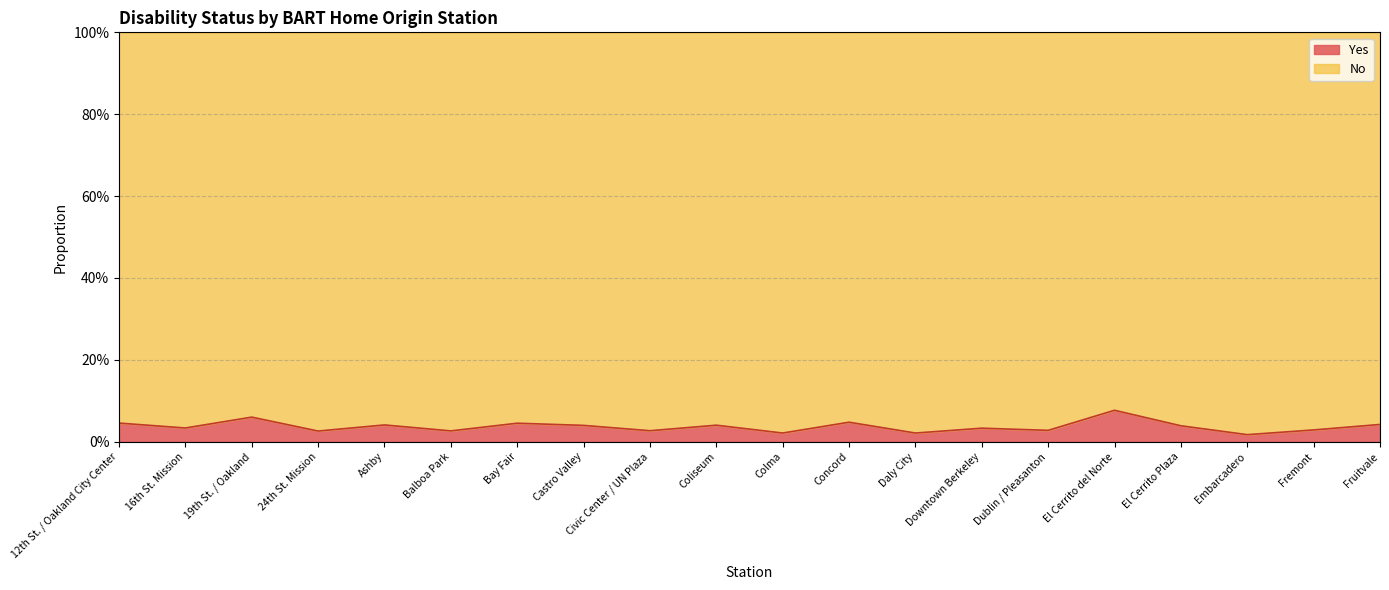

Reading left to right, what are all the values shown in this chart?

12th St. / Oakland City Center=0.0	16th St. Mission=0.0	19th St. / Oakland=0.1	24th St. Mission=0.0	Ashby=0.0	Balboa Park=0.0	Bay Fair=0.0	Castro Valley=0.0	Civic Center / UN Plaza=0.0	Coliseum=0.0	Colma=0.0	Concord=0.0	Daly City=0.0	Downtown Berkeley=0.0	Dublin / Pleasanton=0.0	El Cerrito del Norte=0.1	El Cerrito Plaza=0.0	Embarcadero=0.0	Fremont=0.0	Fruitvale=0.0